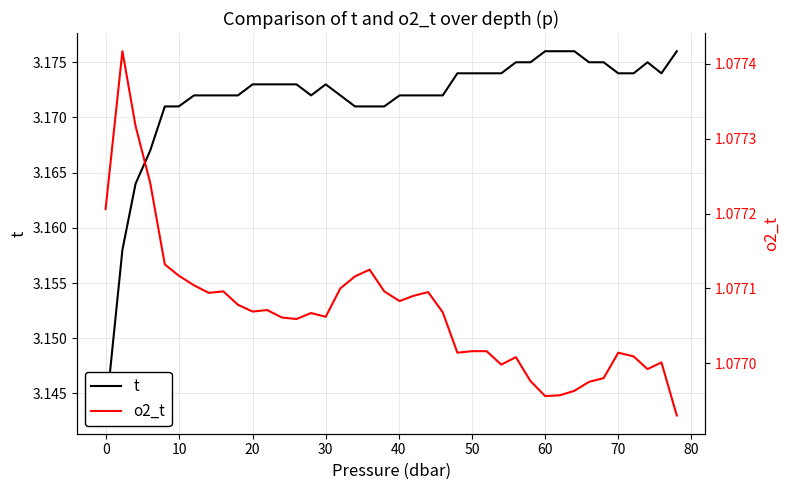

What is the spread (max minus min) of values at 60?

2.1